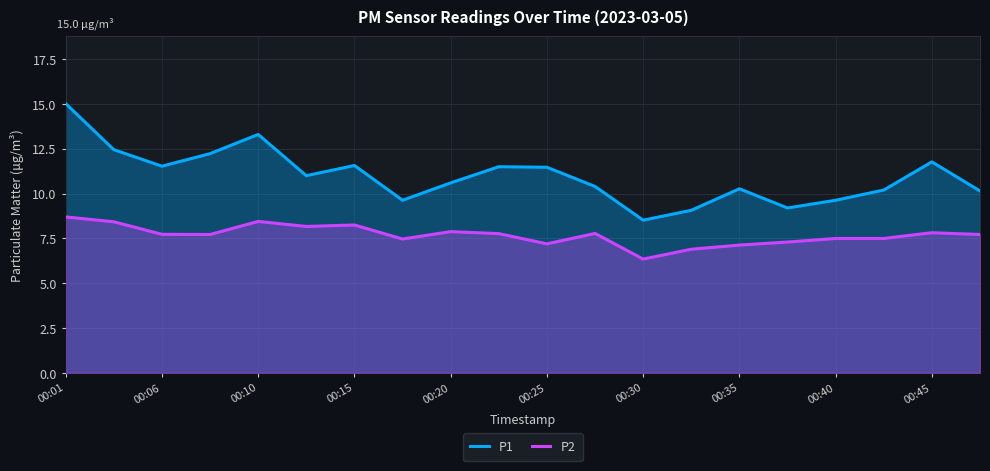

True or false: P1 and P2 cross at least once.

False